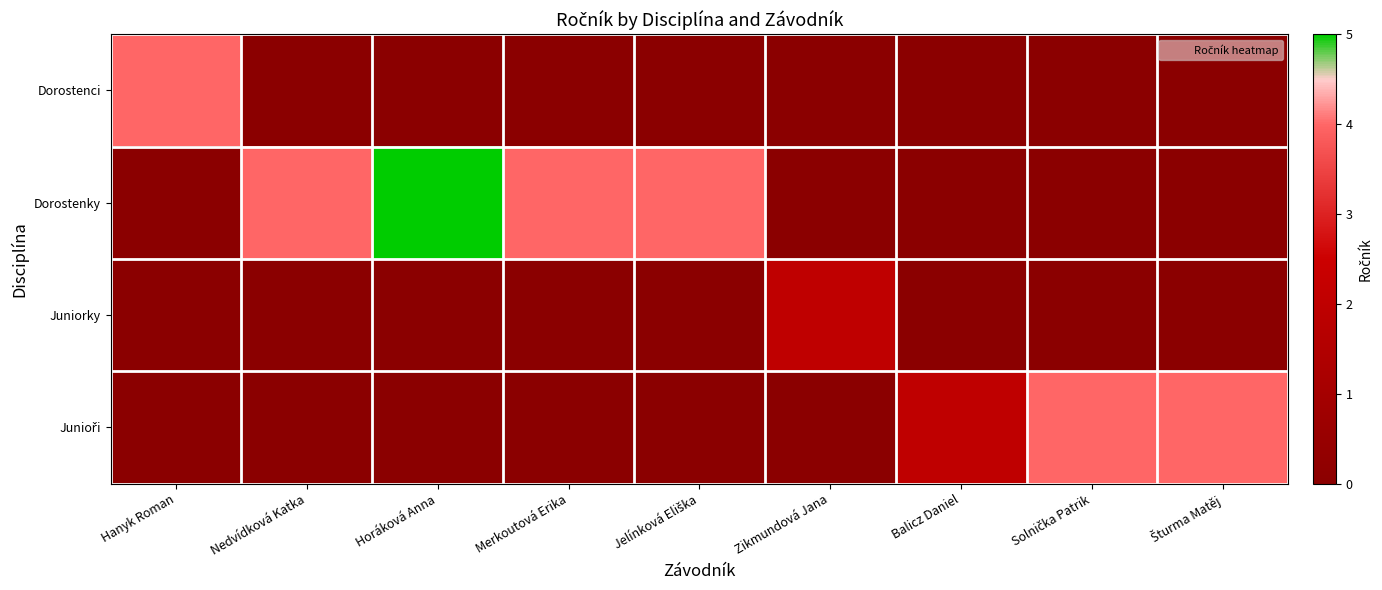

What is the spread (max minus min) of values at Balicz Daniel?

2